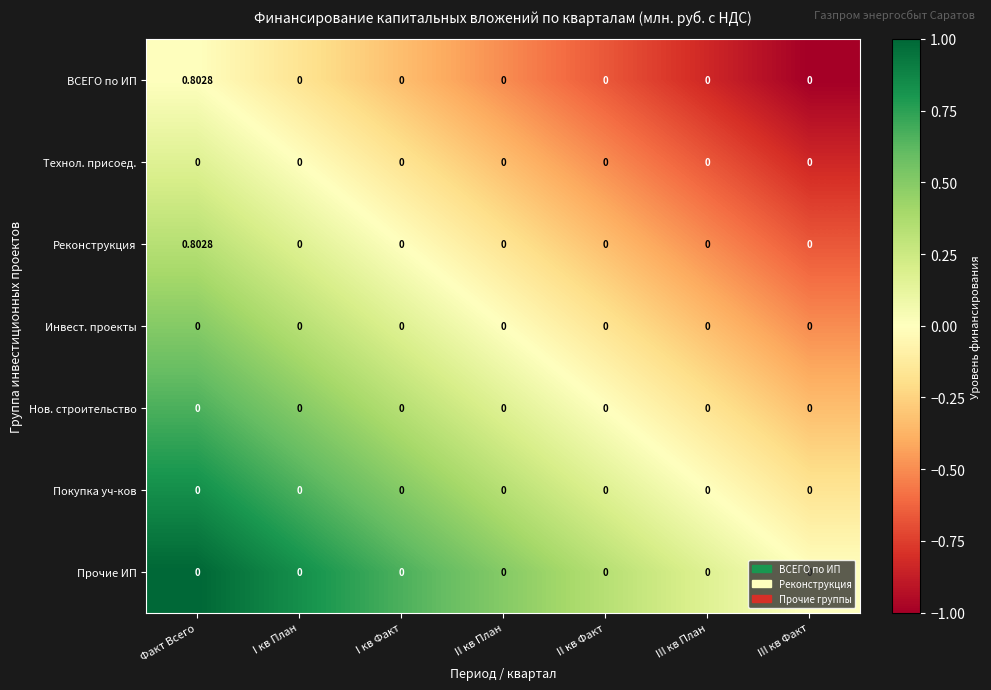

At which category is the sum across all series the highest?

Факт Всего